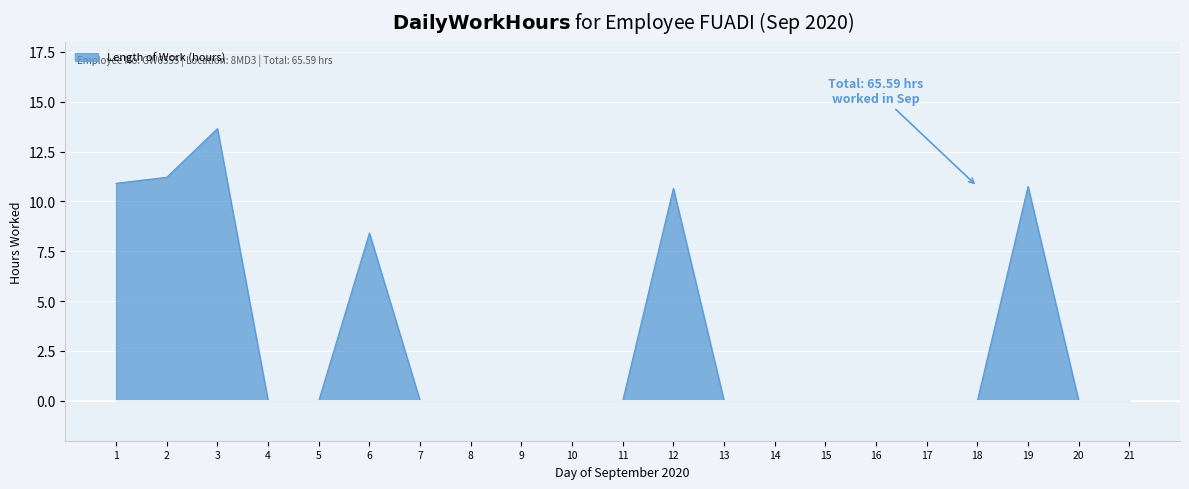

Where is the first local maximum?

3